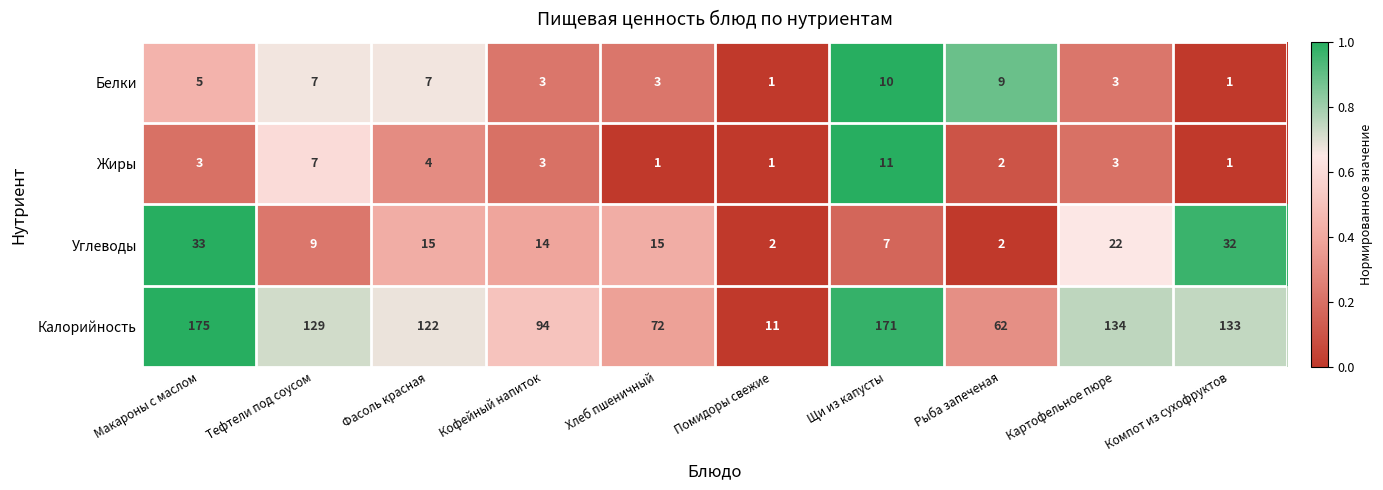

List the series in order of their peak value, highest first.

Калорийность, Углеводы, Жиры, Белки